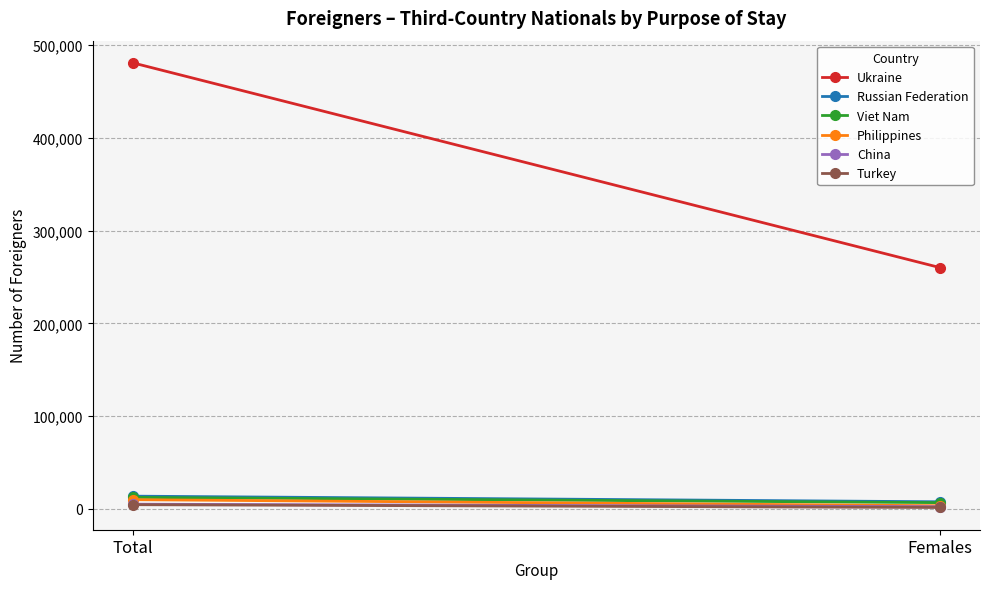

What value does the Turkey series have at Females, to the nearest 50?

1450